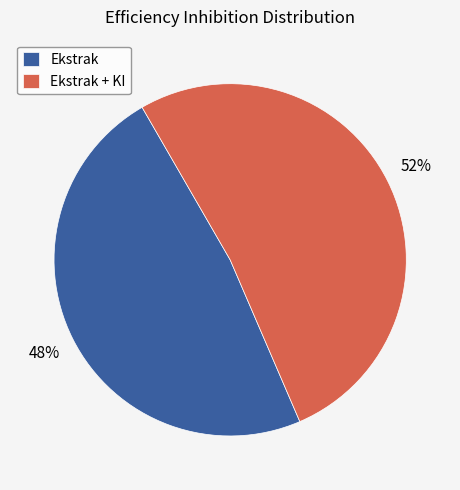

Does any single category account for the majority?

Yes